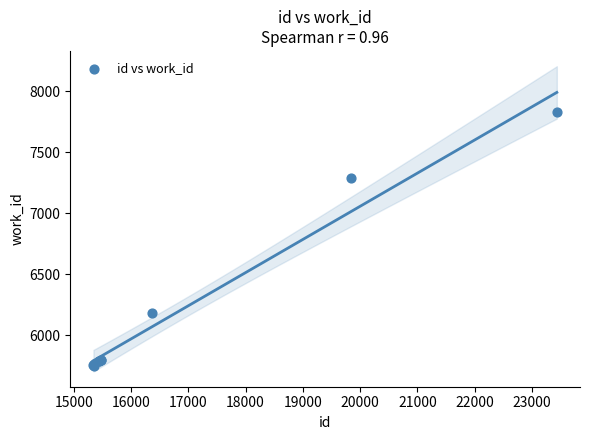

What Y value in the scatter plot is closest to 6790?

7287